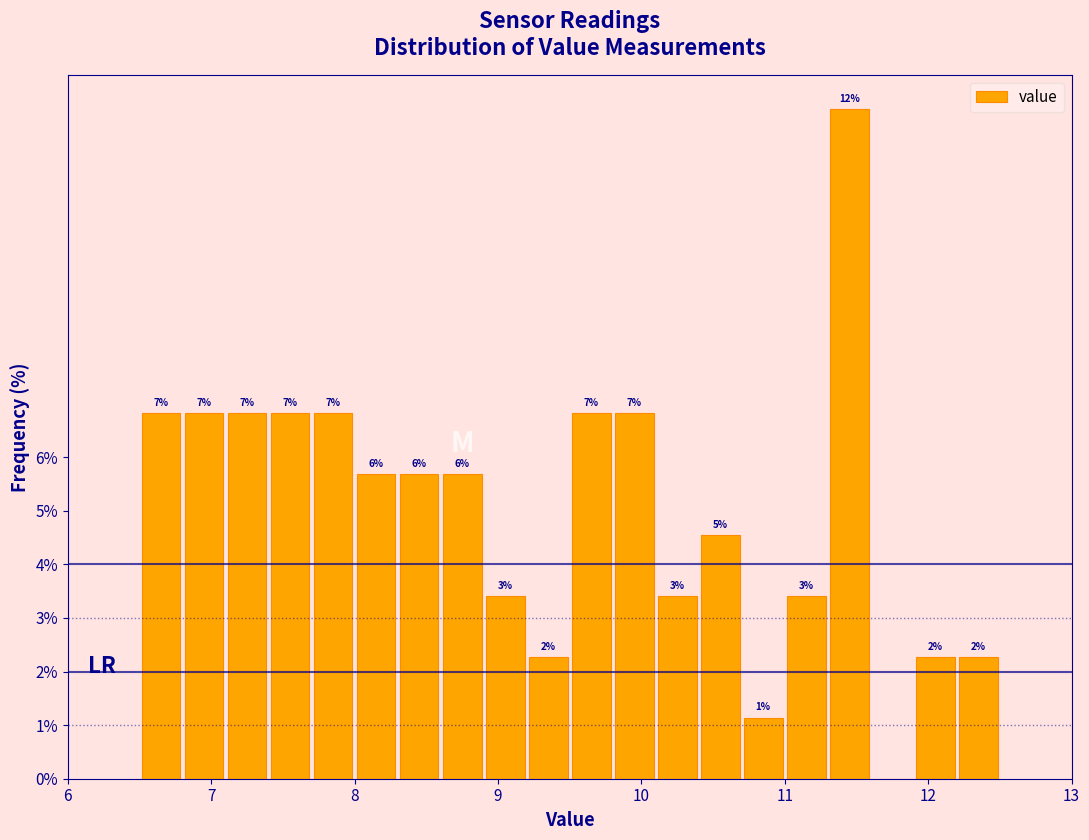

Around what value on the x-axis is the tallest bar? Give the approximate position of its centre, as read against the axis.

11.5